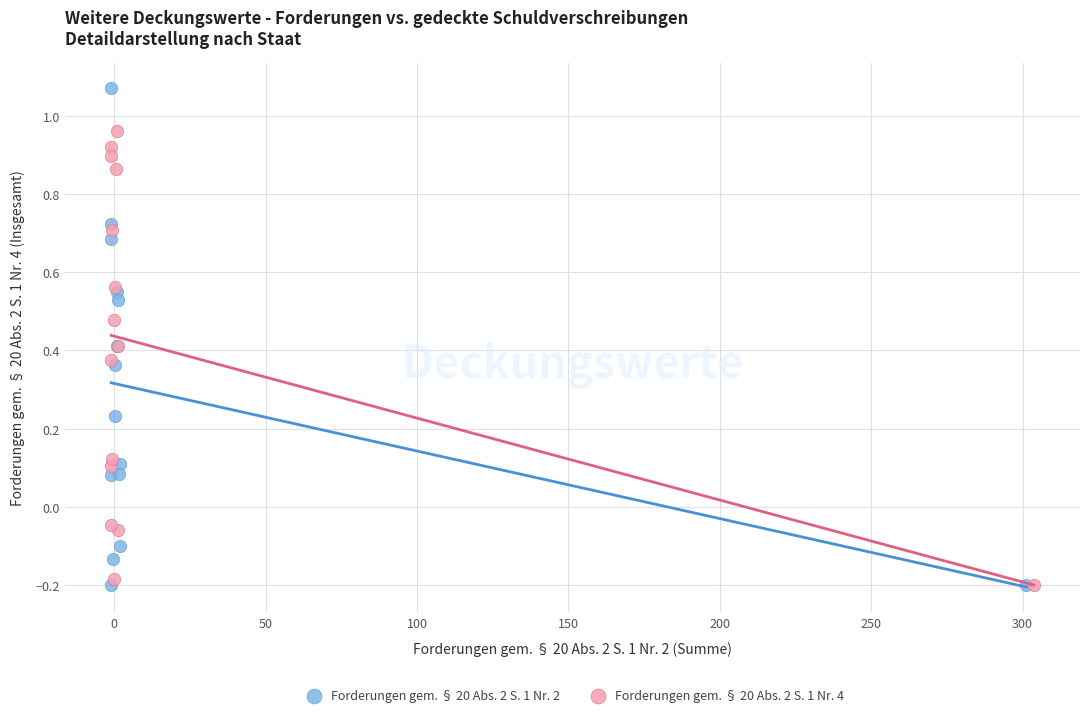

Which series has the largest Y range (max minus min)?

Forderungen gem. § 20 Abs. 2 S. 1 Nr. 2